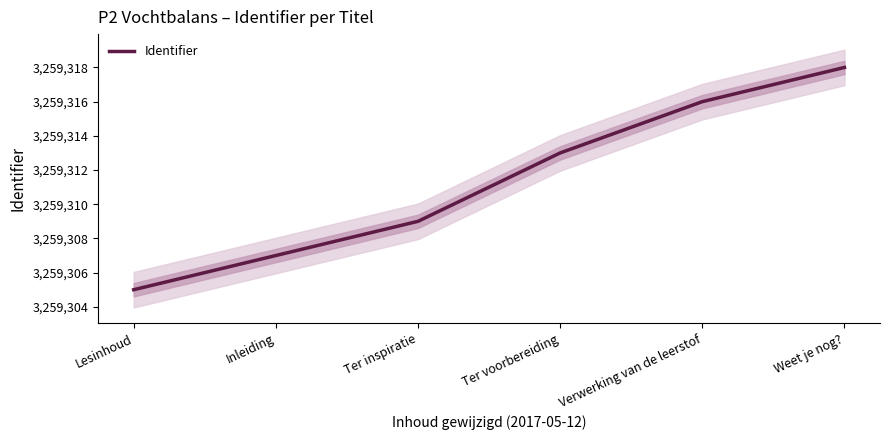

What position from the left is Inleiding?

2